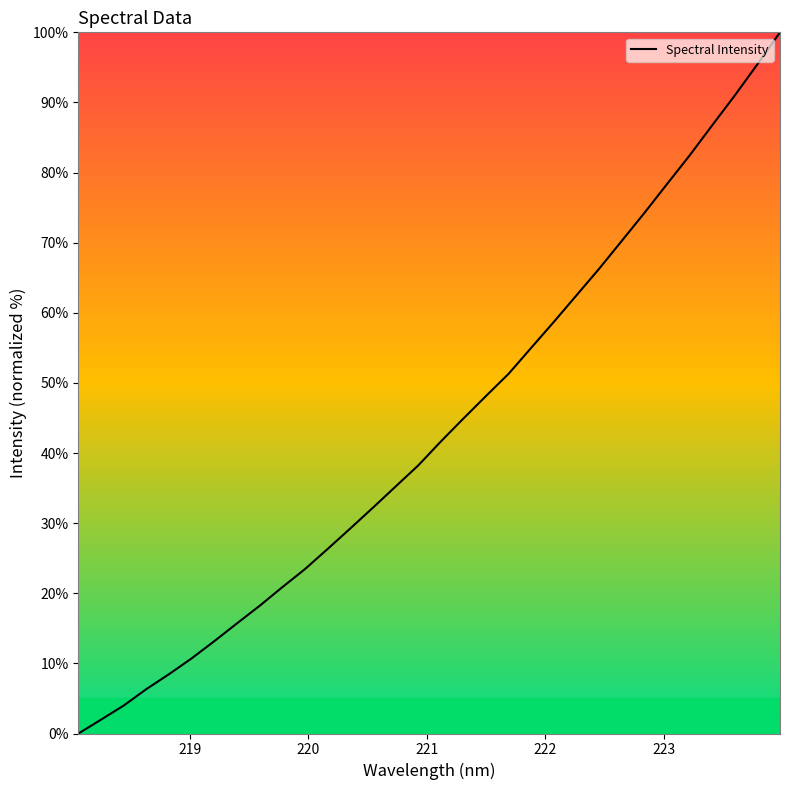

Reading left to right, list all the values displayed in this chart.

0.0	2.0	4.0	6.3	8.5	10.7	13.2	15.7	18.2	20.9	23.4	26.3	29.2	32.2	35.2	38.2	41.6	44.9	48.1	51.3	55.0	58.7	62.5	66.3	70.3	74.2	78.4	82.4	86.7	91.0	95.4	100.0